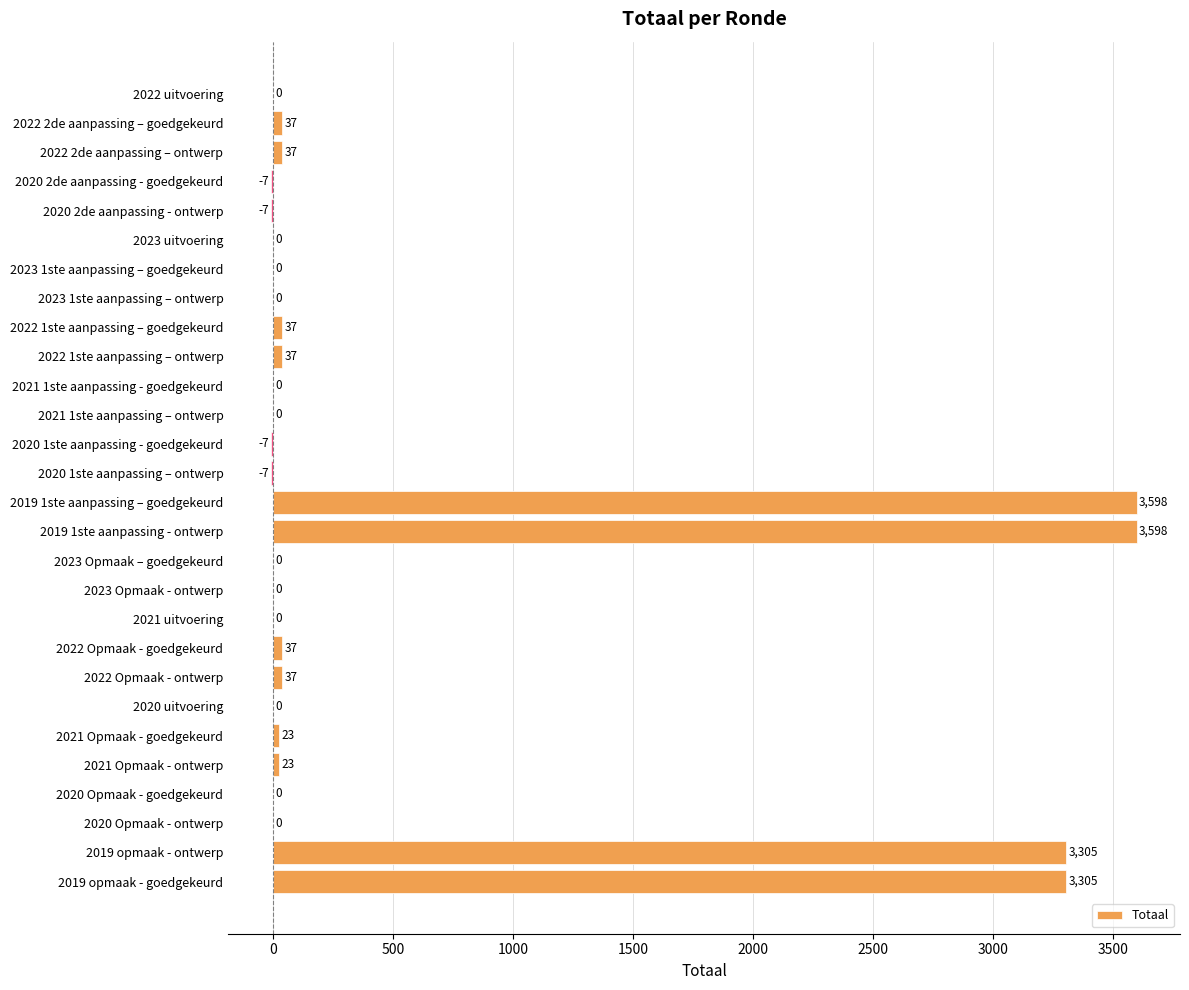

How many categories are shown in the chart?

28